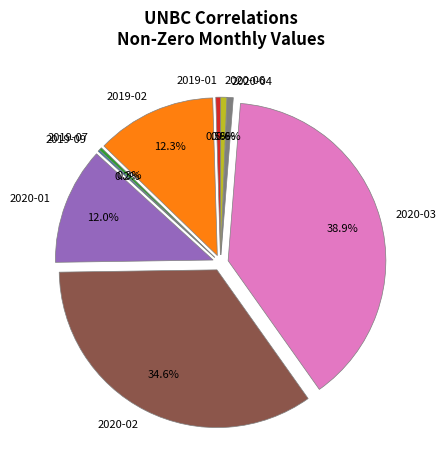

Which slice is the smallest?

2019-09